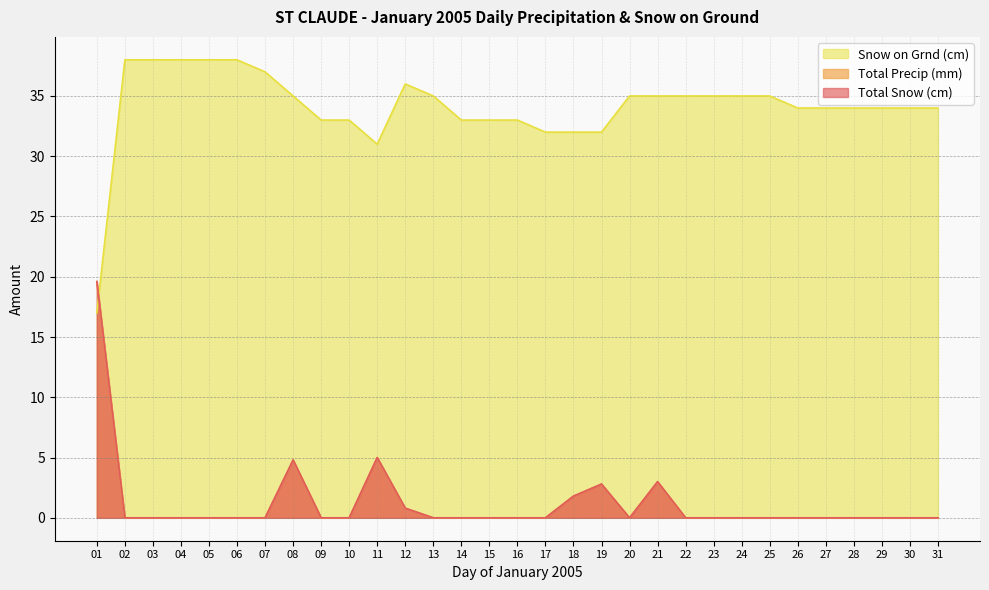

What is the maximum value for Total Snow (cm)?

19.6